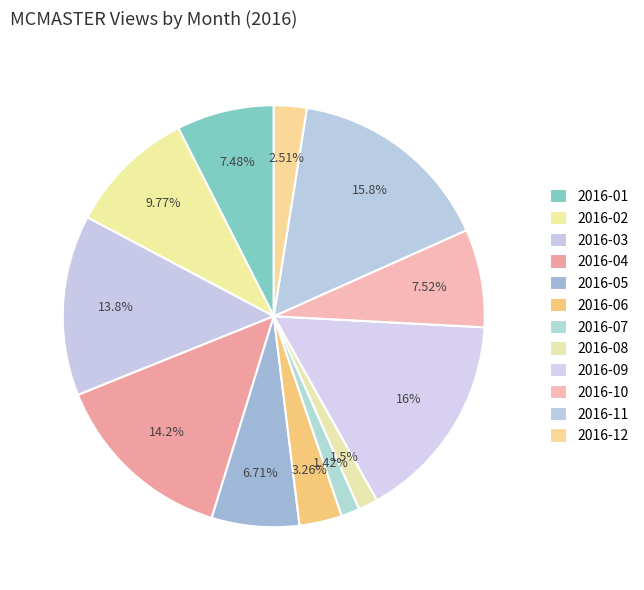

What portion of the pie excludes 2016-11?

84.2%